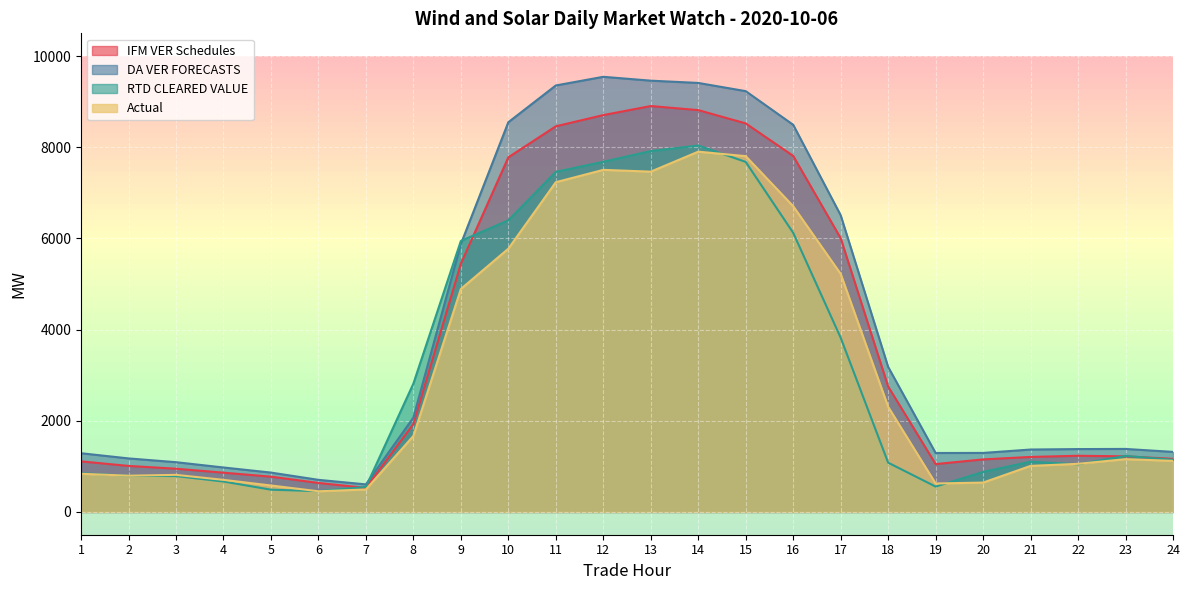

In RTD CLEARED VALUE, how many points are lower than both neighbors (excluding endpoints)?

3